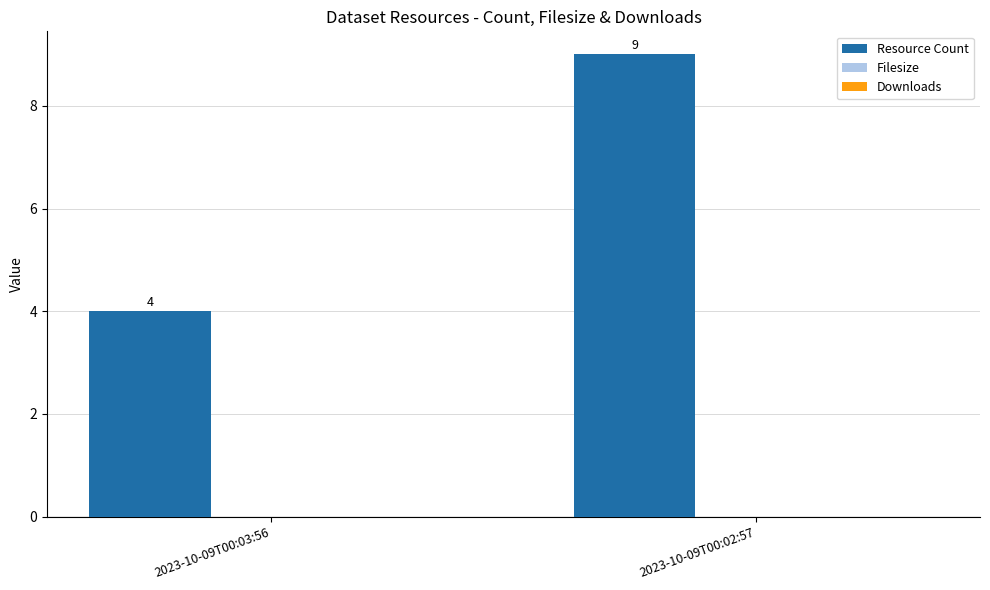

Does the chart contain stacked bars?

No